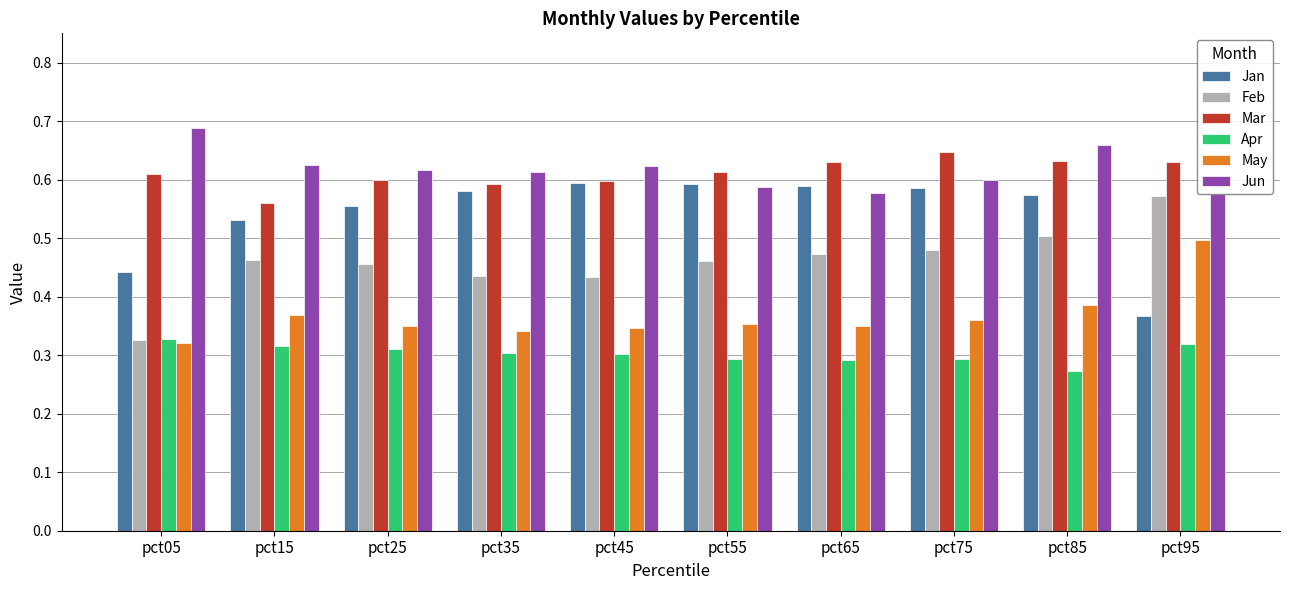

Count the Jun values in the range 0 to 1.

10